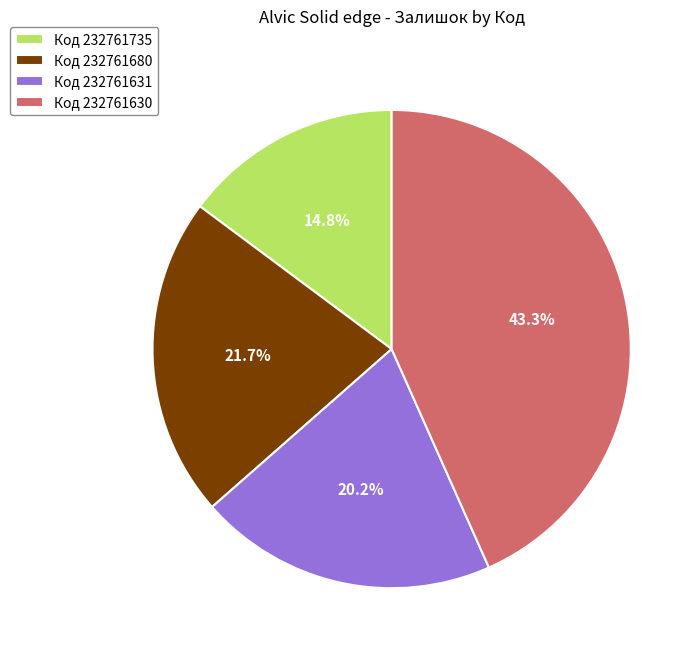

What percentage is NOT represented by Код 232761735?

85.2%